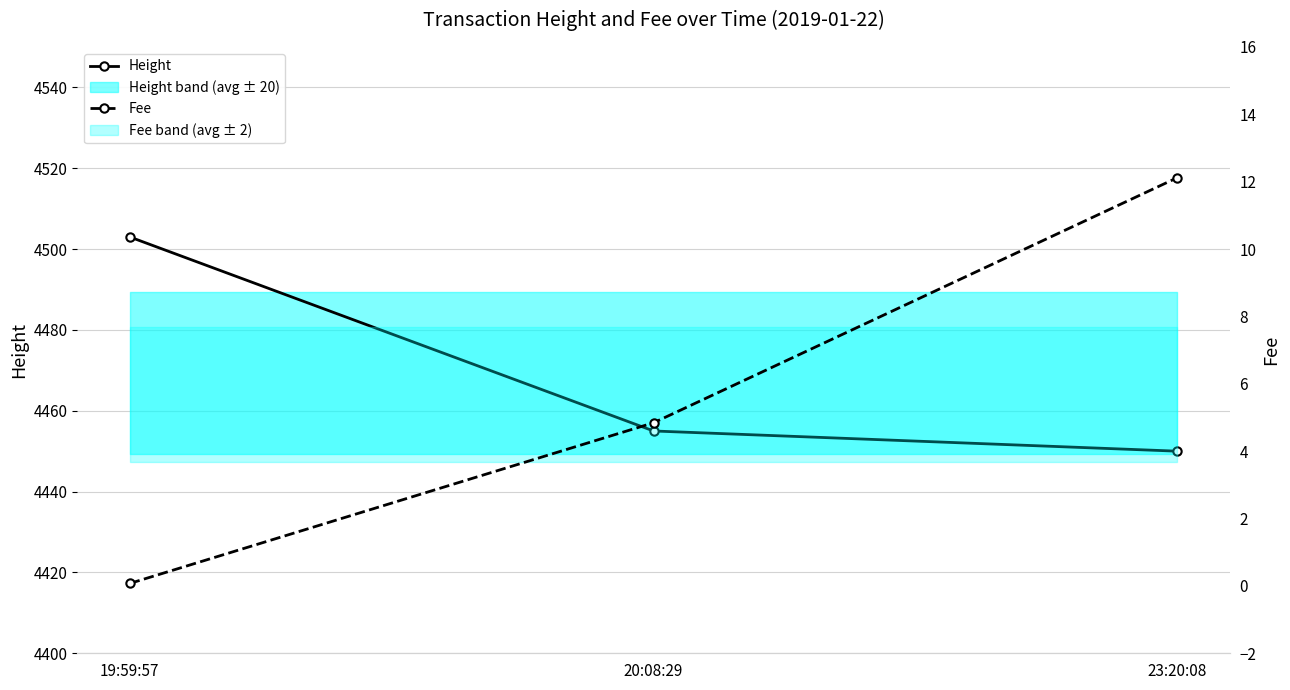

Reading left to right, transcribe all the data shown in this chart.

Height: 19:59:57=4503.0	20:08:29=4455.0	23:20:08=4450.0
Fee: 19:59:57=0.1	20:08:29=4.8	23:20:08=12.1